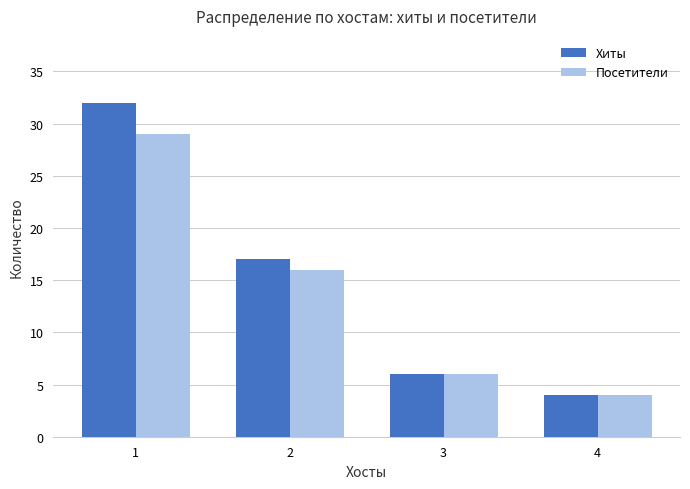

Does the chart contain any negative values?

No